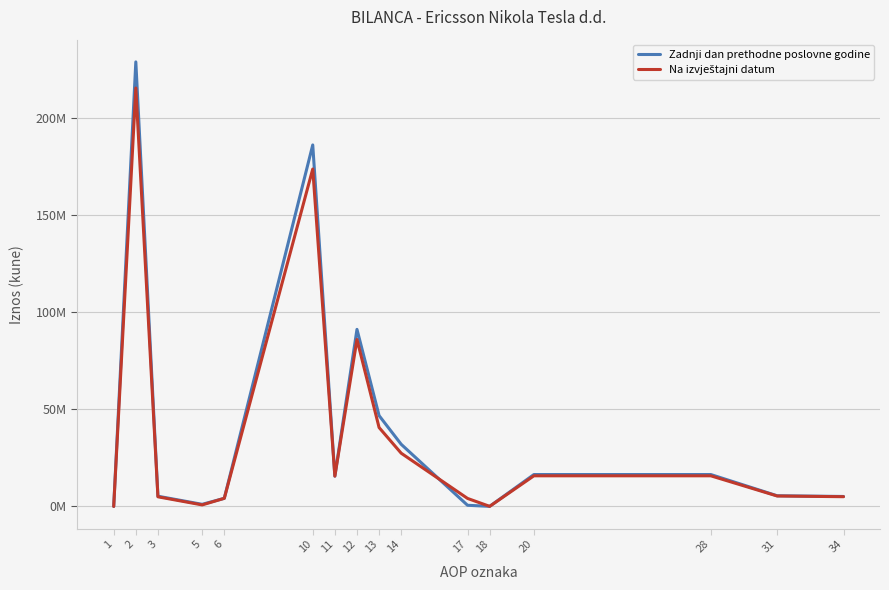

Does the chart have visible grid lines?

Yes